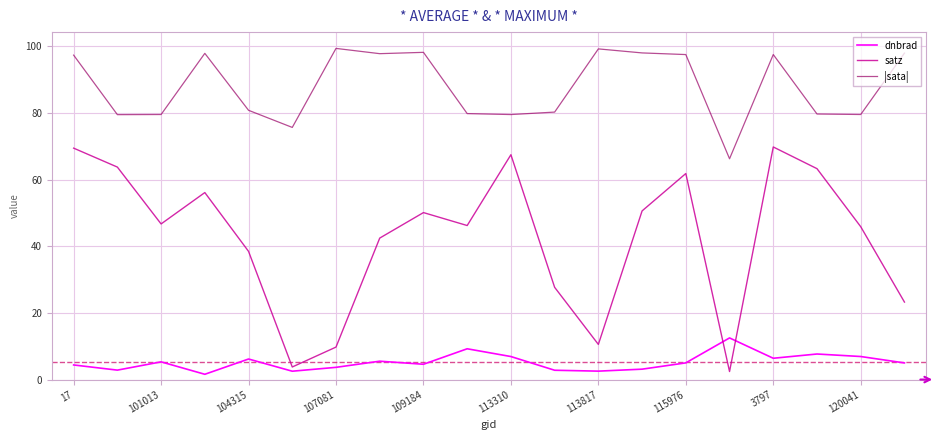

Which series has the largest total across all categories?

|sata|